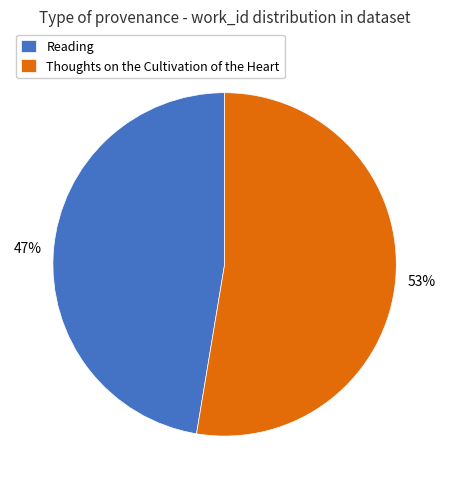

What is the ratio of the value at Reading to the value at Thoughts on the Cultivation of the Heart?

0.9